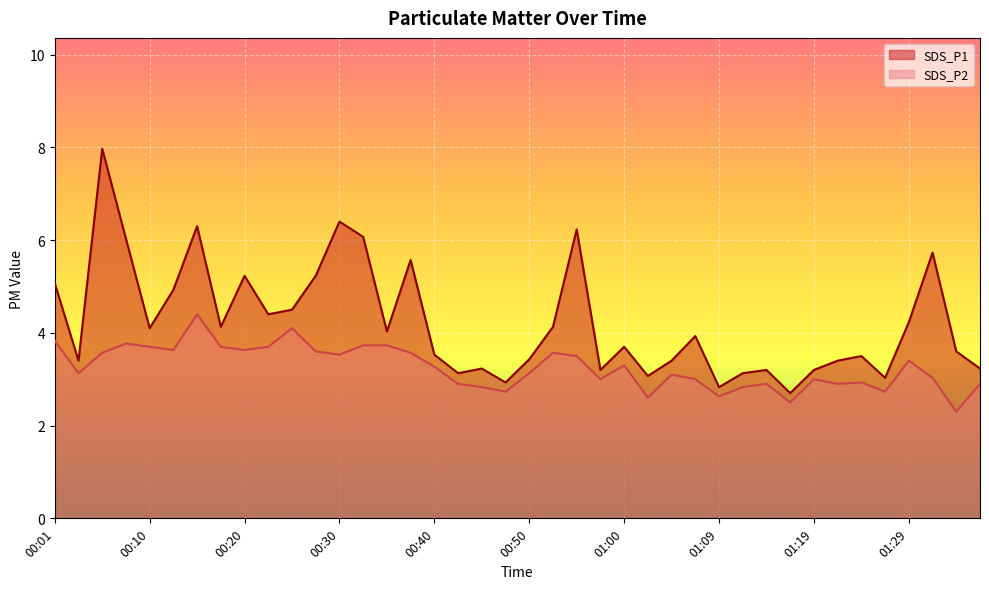

Which series has the widest spread of values?

SDS_P1